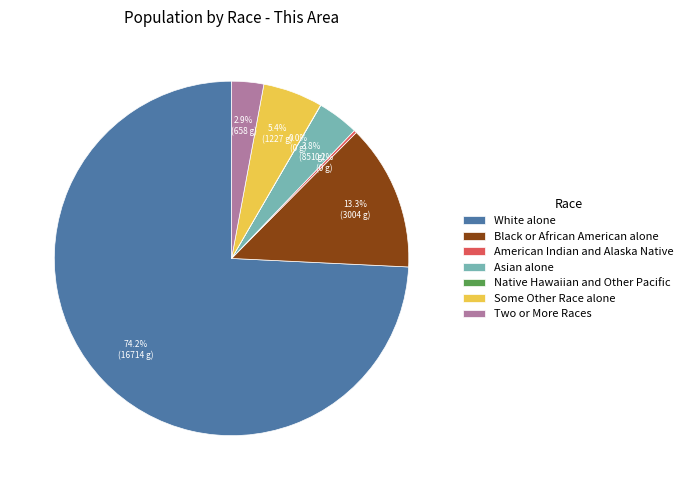

Approximately how many times larger is the value at Two or More Races compared to Some Other Race alone?

0.5